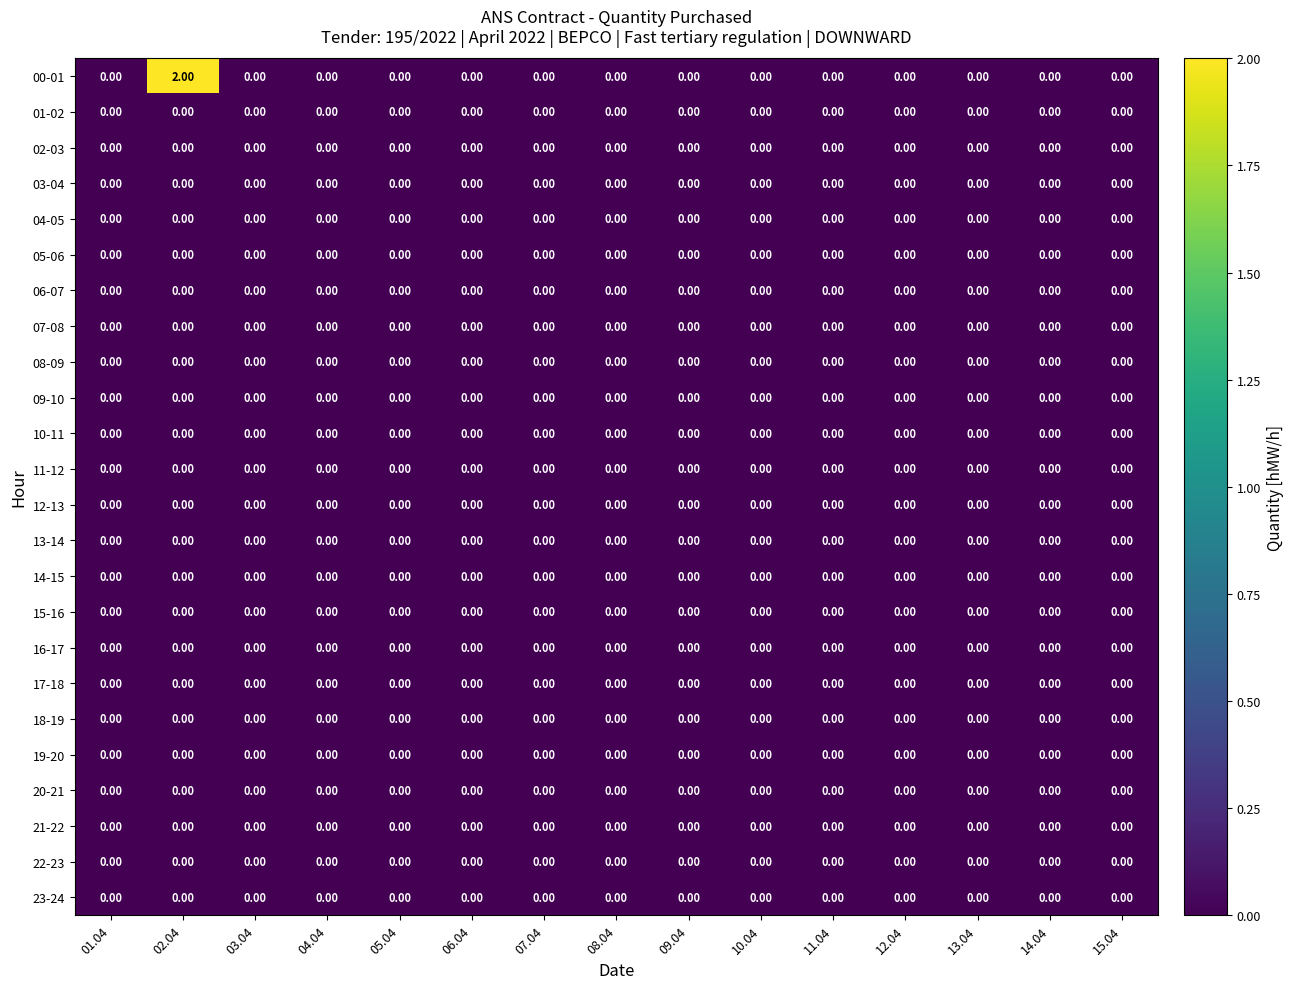

Which series has the largest range (max minus min)?

00-01